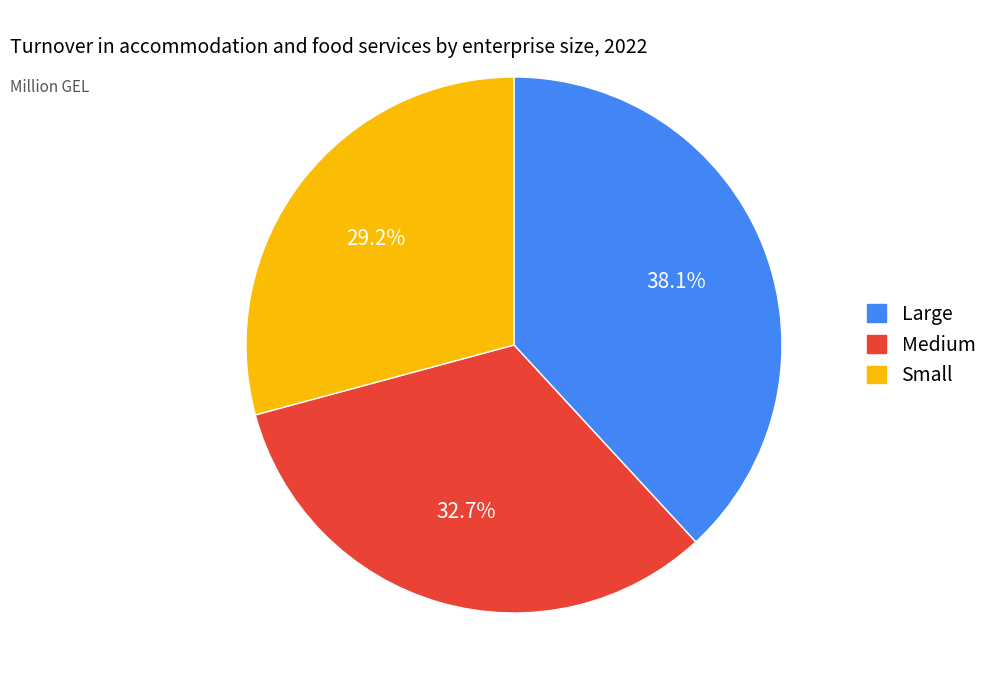

Does any single category account for the majority?

No